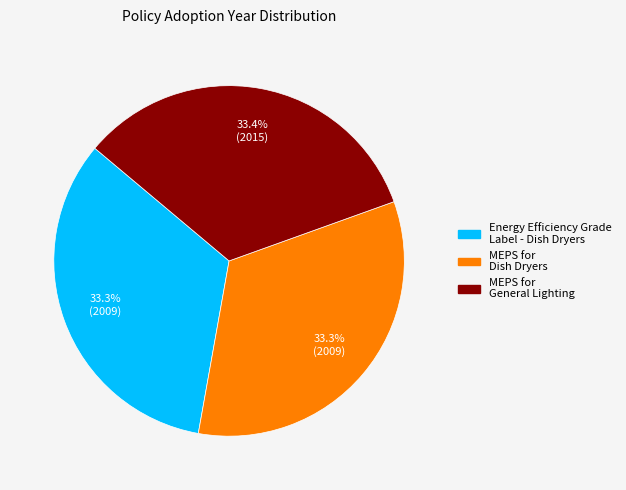

How many segments does this pie chart have?

3